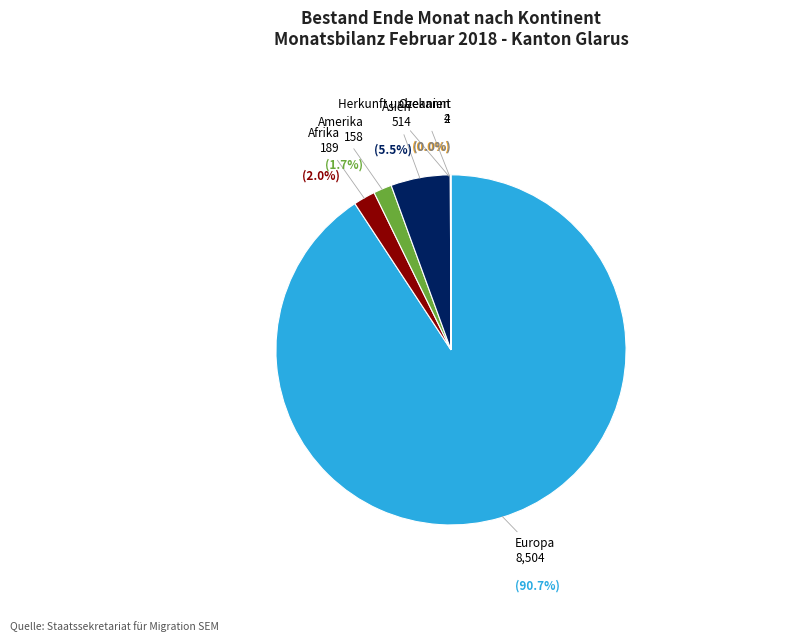

Is there any slice that represents more than half of the pie?

Yes